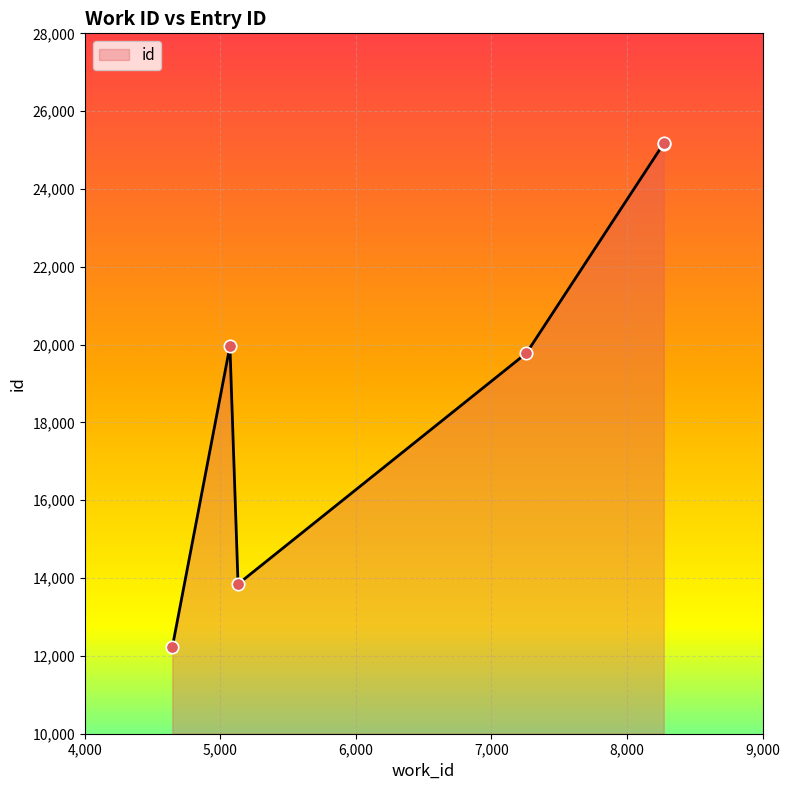

What is the difference between the second highest and second lowest values?

11318